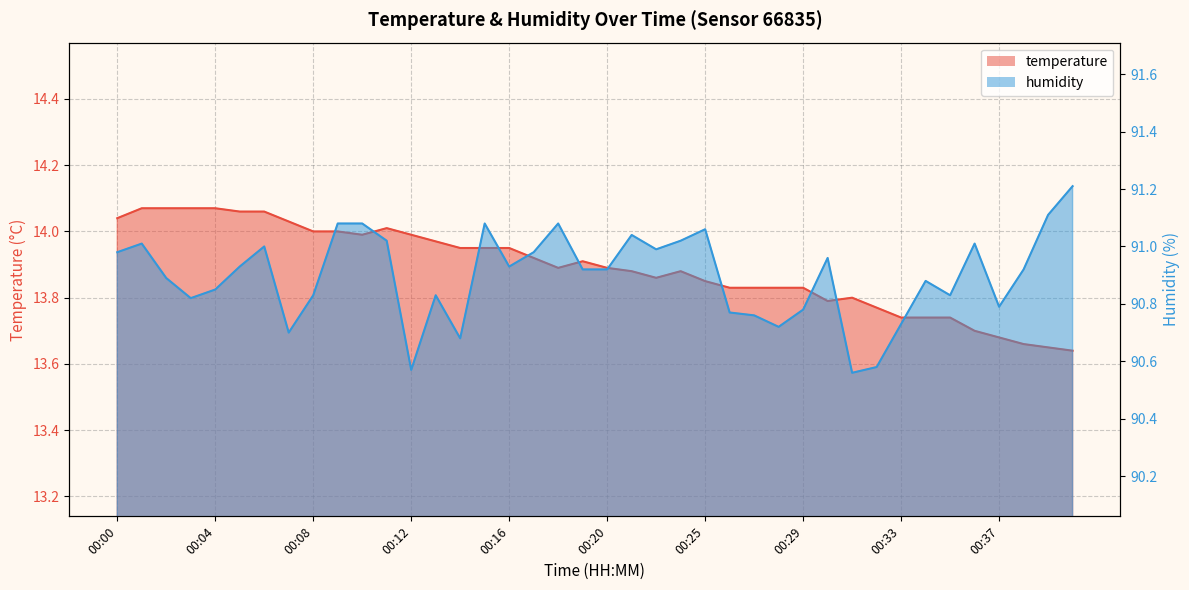

Reading left to right, extract all data points from this chart.

temperature: 14.0	14.1	14.1	14.1	14.1	14.1	14.1	14.0	14.0	14.0	14.0	14.0	14.0	14.0	13.9	13.9	13.9	13.9	13.9	13.9	13.9	13.9	13.9	13.9	13.8	13.8	13.8	13.8	13.8	13.8	13.8	13.8	13.7	13.7	13.7	13.7	13.7	13.7	13.7	13.6
humidity: 91.0	91.0	90.9	90.8	90.8	90.9	91.0	90.7	90.8	91.1	91.1	91.0	90.6	90.8	90.7	91.1	90.9	91.0	91.1	90.9	90.9	91.0	91.0	91.0	91.1	90.8	90.8	90.7	90.8	91.0	90.6	90.6	90.7	90.9	90.8	91.0	90.8	90.9	91.1	91.2